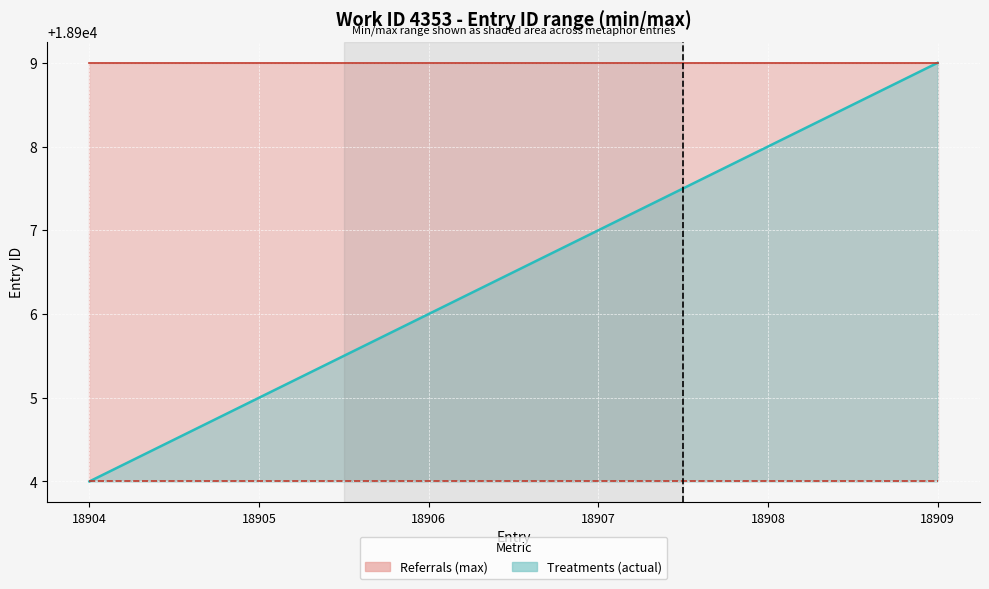

What is the value of the Min (18904) point at the 2nd from the left?

18904